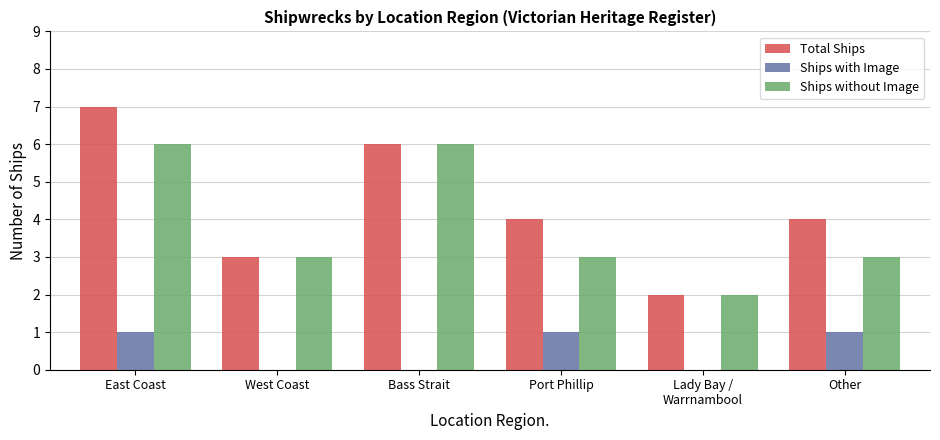

What is the total value across all series at Bass Strait?

12